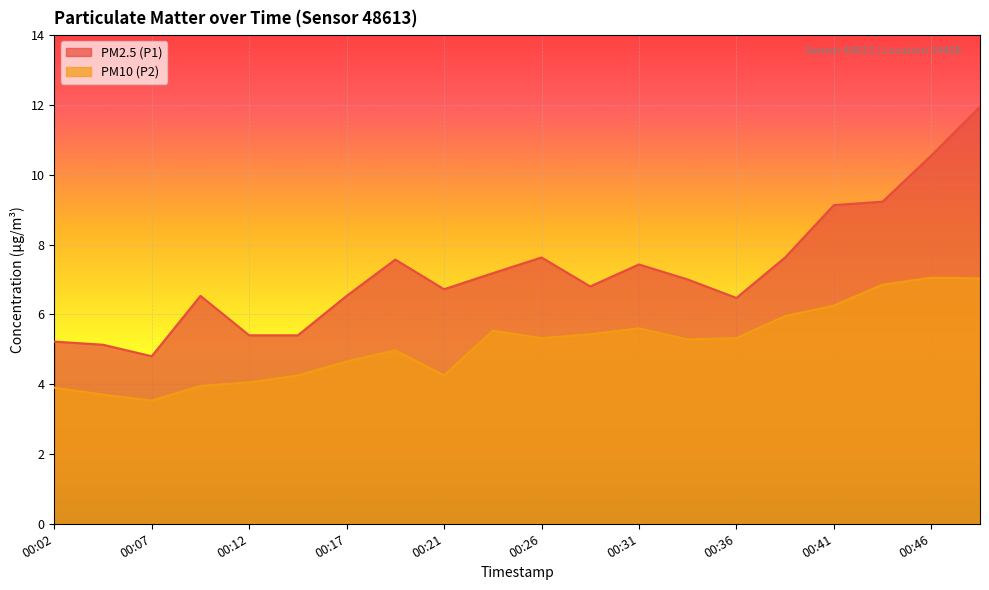

At which category is the sum across all series the highest?

00:49